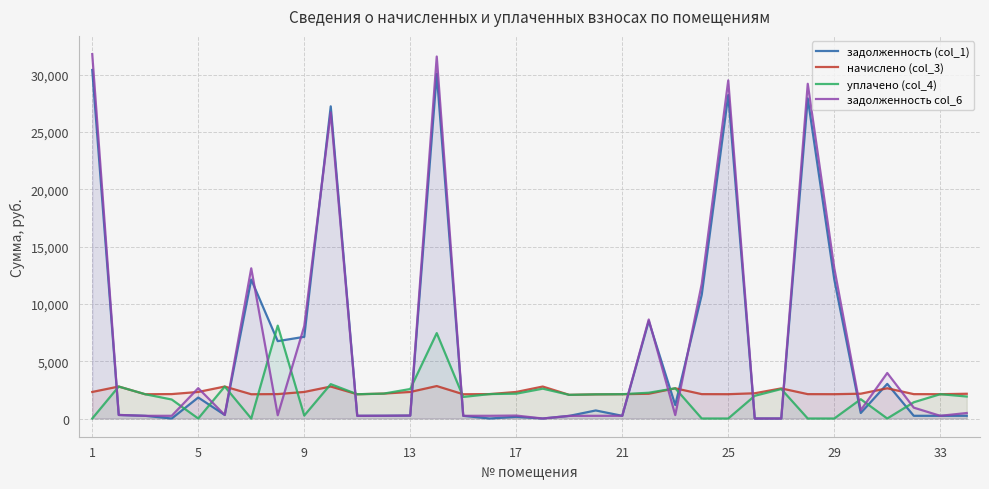

How many intersections are there between задолженность col_6 and начислено (col_3)?

17